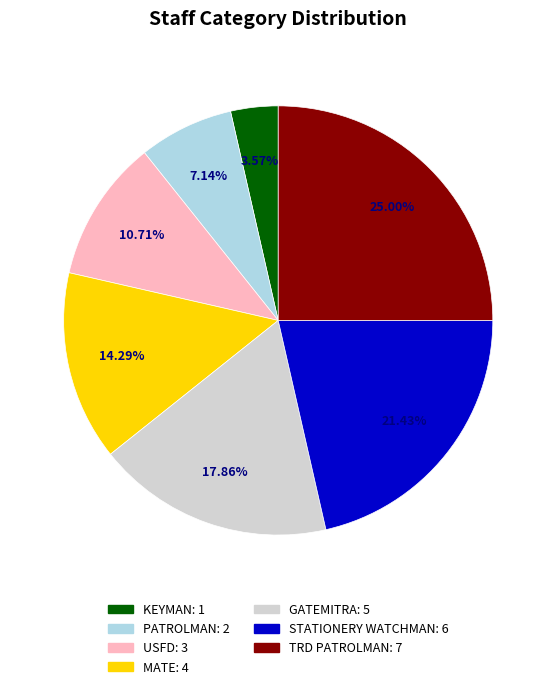

To the nearest percent, what is the combined percentage of TRD PATROLMAN and GATEMITRA?

43%